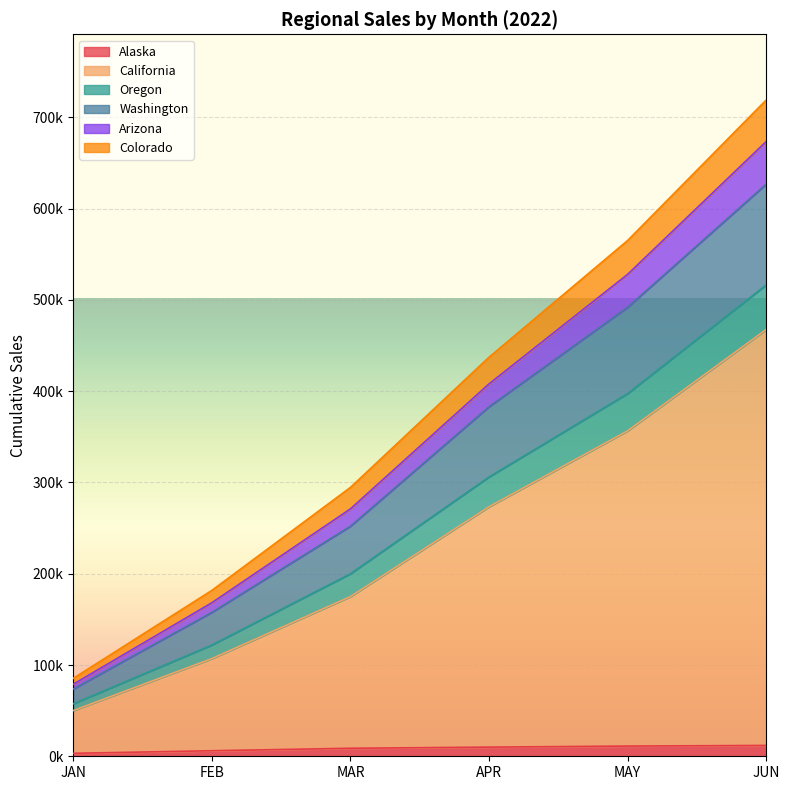

True or false: Colorado and Washington intersect in this chart.

False